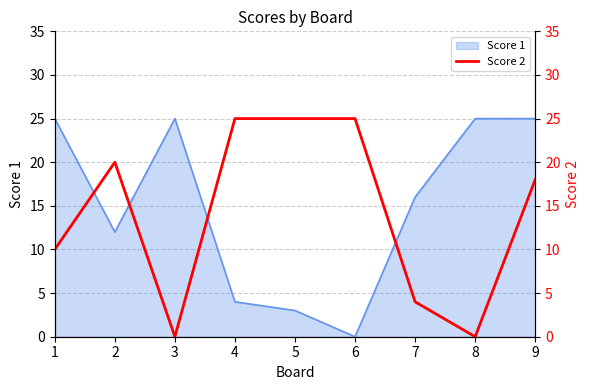

What is the difference between the second highest and minimum values?

25